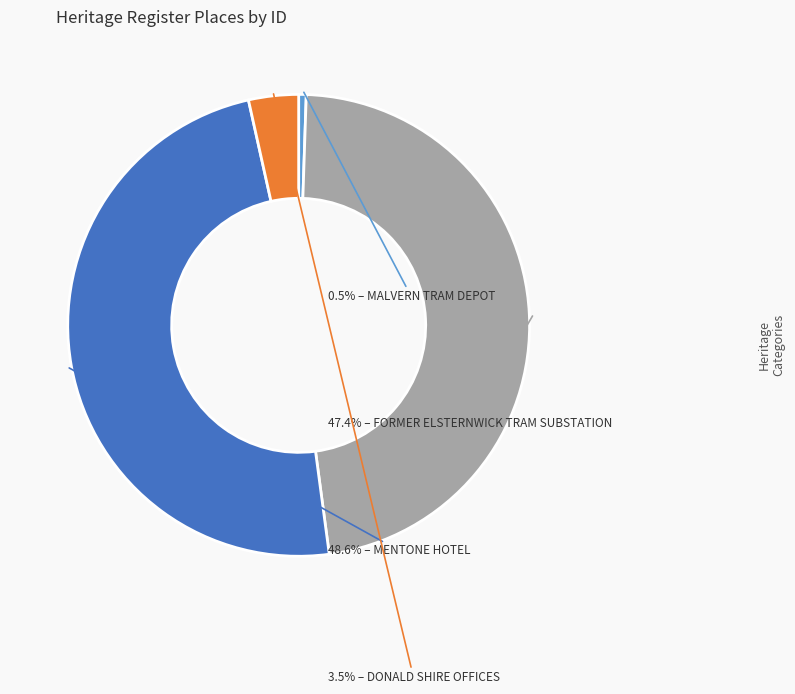

Is there a majority slice in this chart?

No